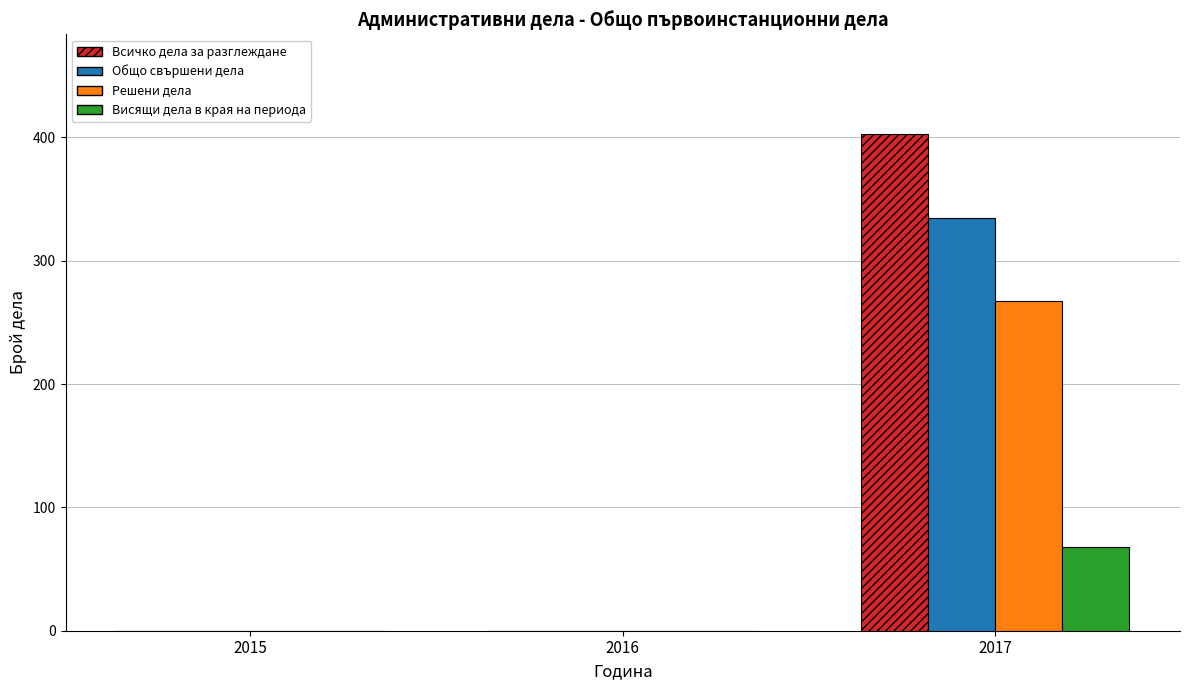

What is the sum of the Общо свършени дела values at 2015 and 2017?

335